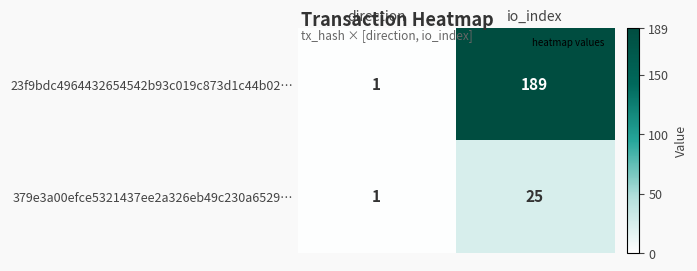

What is the difference between the maximum and minimum values in the 23f9bdc4964432654542b93c019c873d1c44b02… series?

188